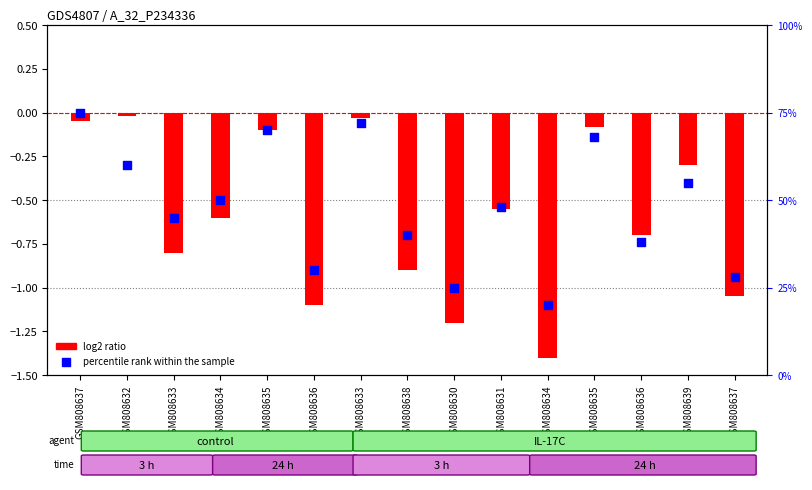

What is the change in value from GSM808634 to GSM808634?

-30